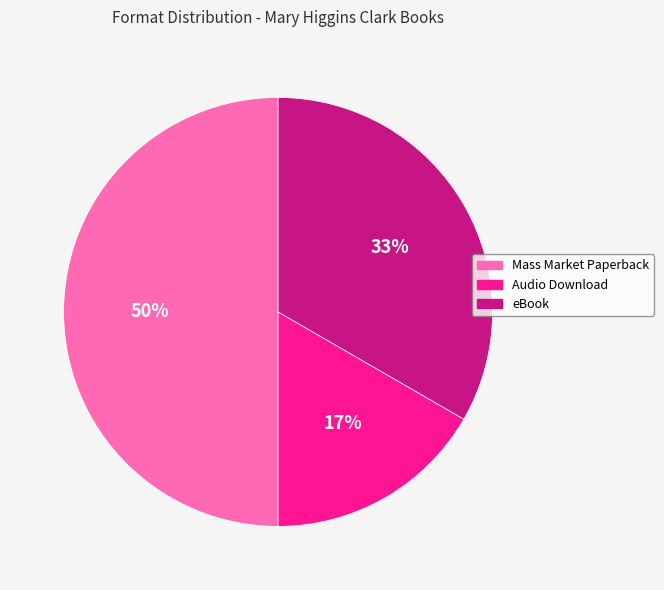

How many segments does this pie chart have?

3